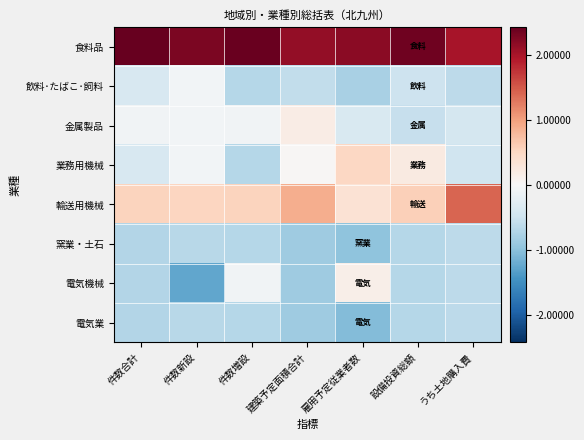

Rank the series at うち土地購入費 from highest to lowest value.

食料品, 輸送用機械, 金属製品, 業務用機械, 飲料･たばこ･飼料, 窯業・土石, 電気機械, 電気業